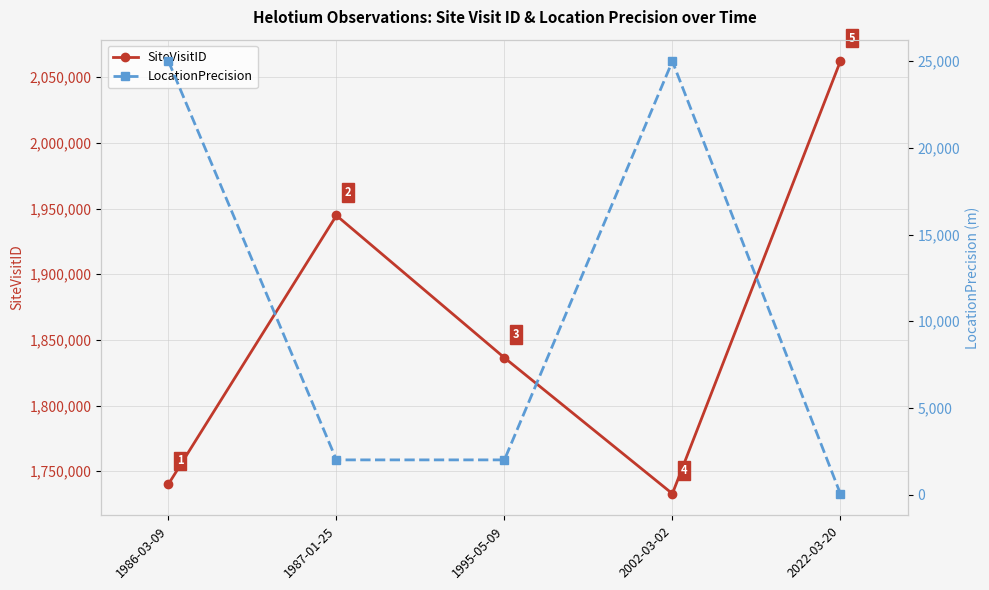

At how many categories does at least one series exceed 87073?

5